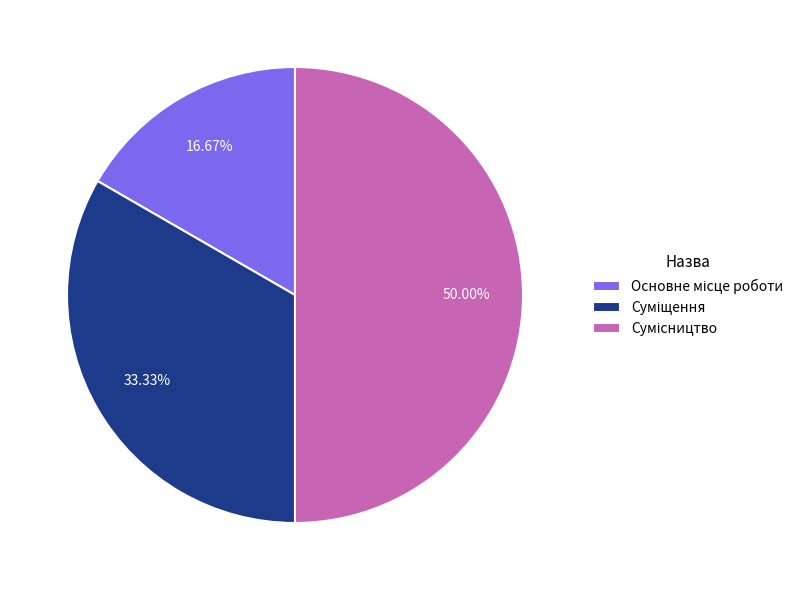

Count the number of slices in the pie.

3